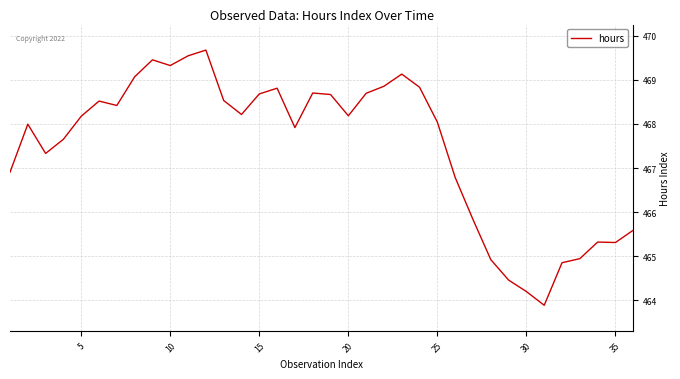

Does the chart display data point markers on the line(s)?

No